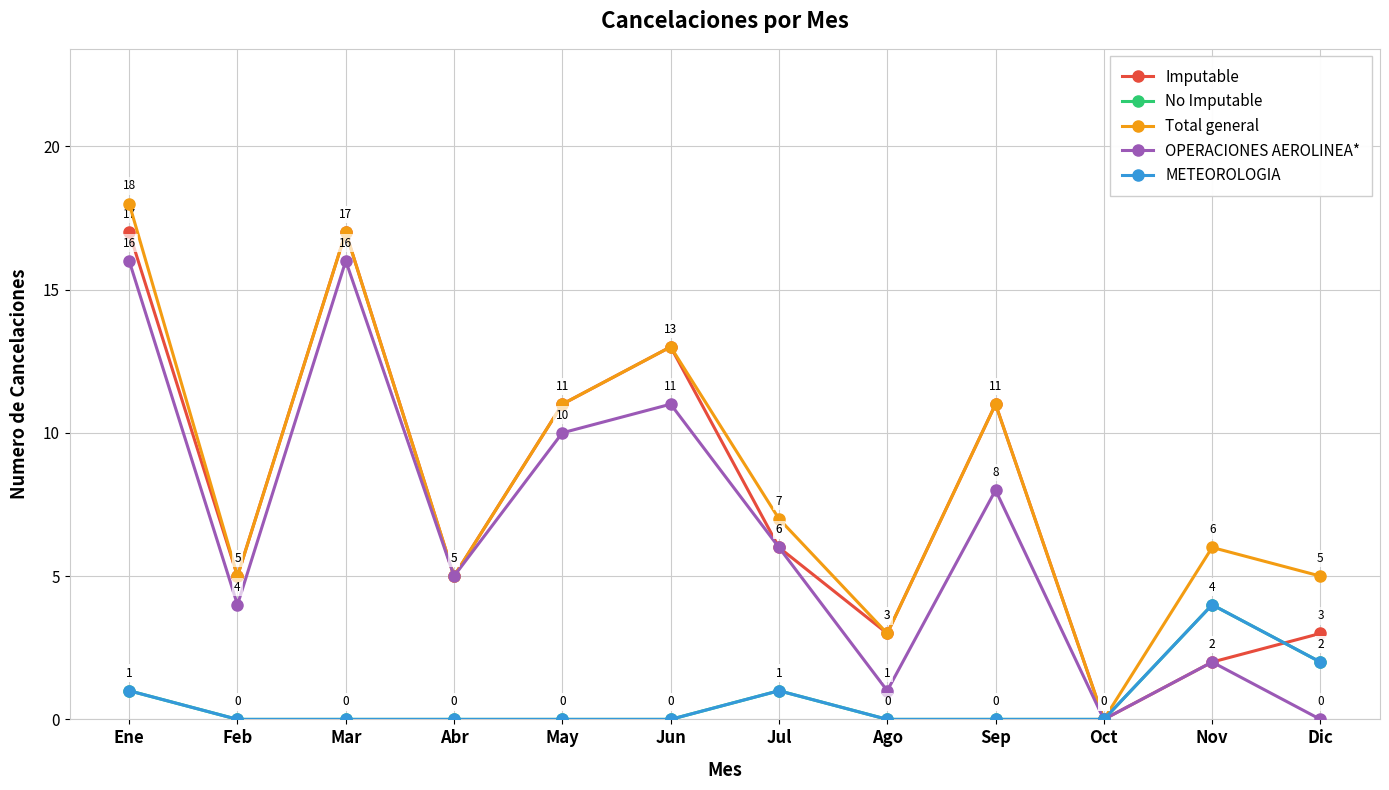

Does the chart have visible grid lines?

Yes